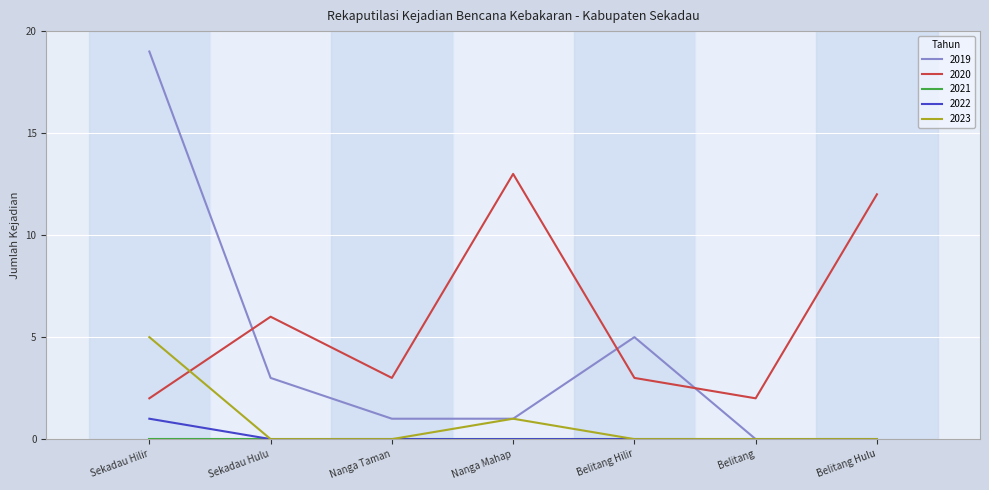

Is the value of 2019 at Sekadau Hulu greater than the value of 2022 at Nanga Mahap?

Yes